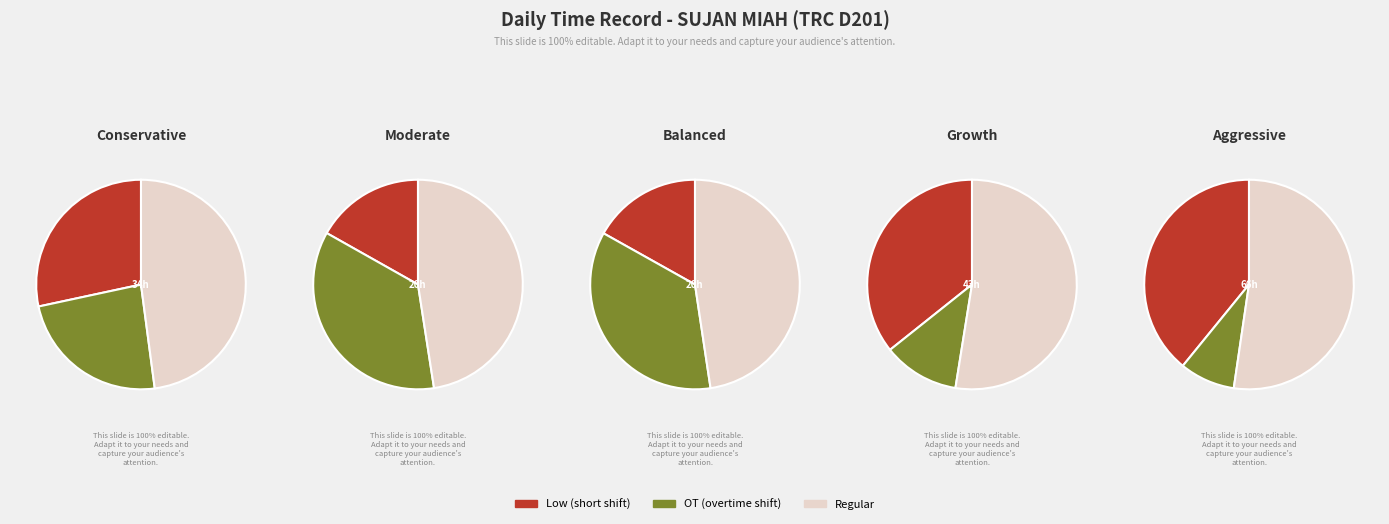

Combined, do 11 and 17 account for over 50%?

No